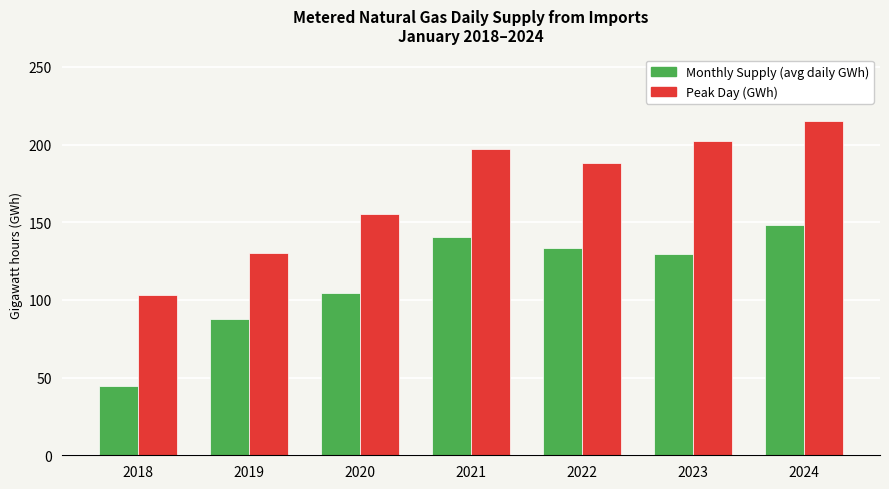

What are all the series names shown in the legend?

Monthly Supply (avg daily GWh), Peak Day (GWh)